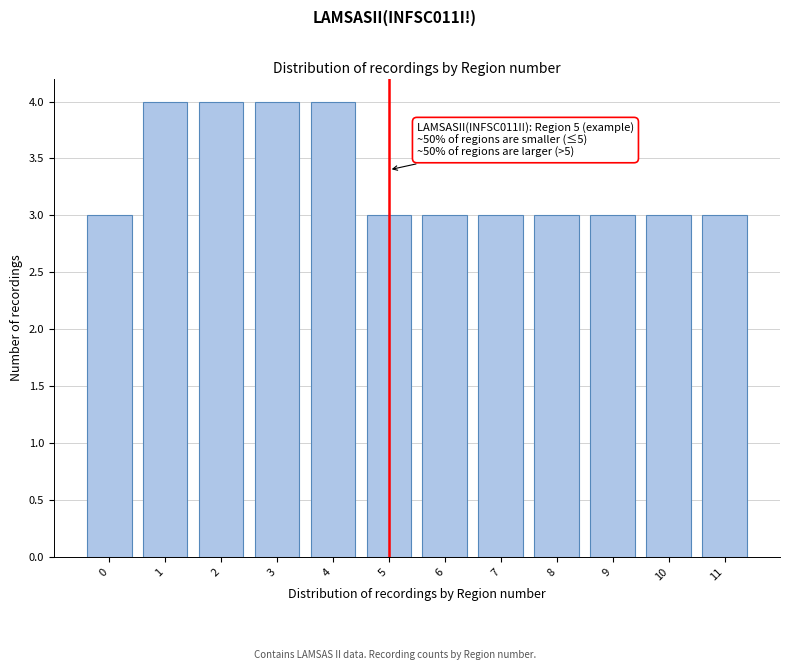

Reading left to right, transcribe all the data shown in this chart.

3	4	4	4	4	3	3	3	3	3	3	3